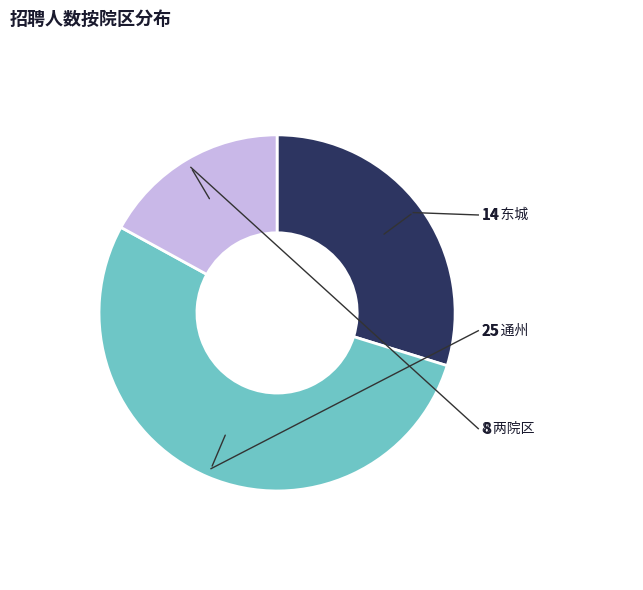

Does any single category account for the majority?

Yes